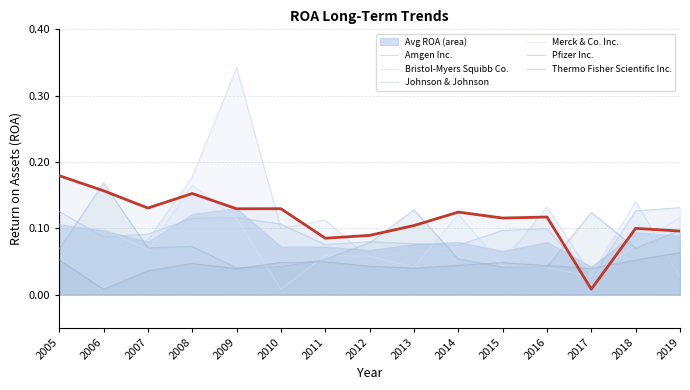

Which series has the largest range (max minus min)?

Bristol-Myers Squibb Co.